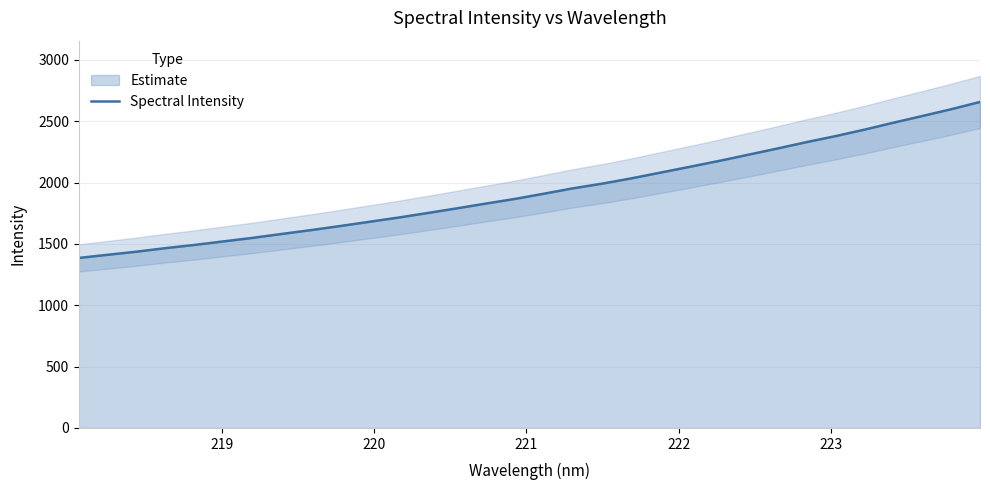

What is the maximum value for Spectral Intensity?

2657.9